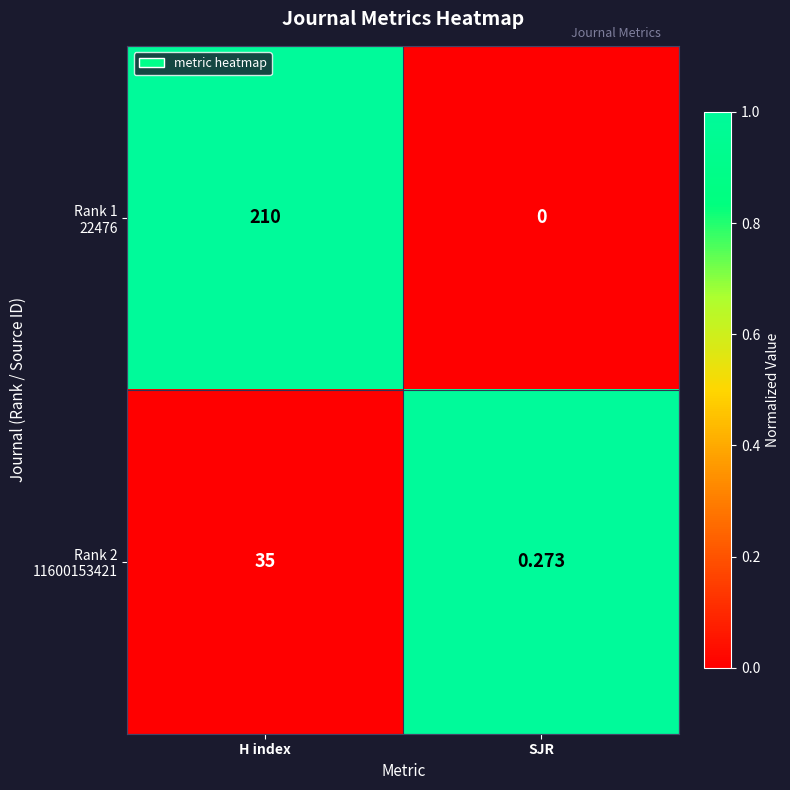

At which category is the sum across all series the highest?

H index